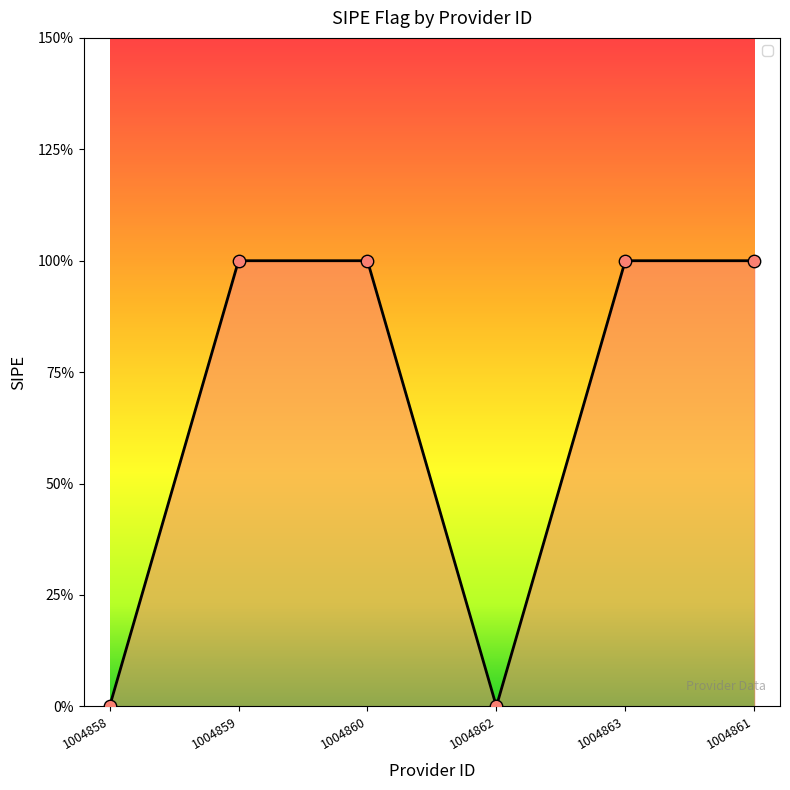

Approximately how many times larger is the value at 1004861 compared to 1004860?

1.0